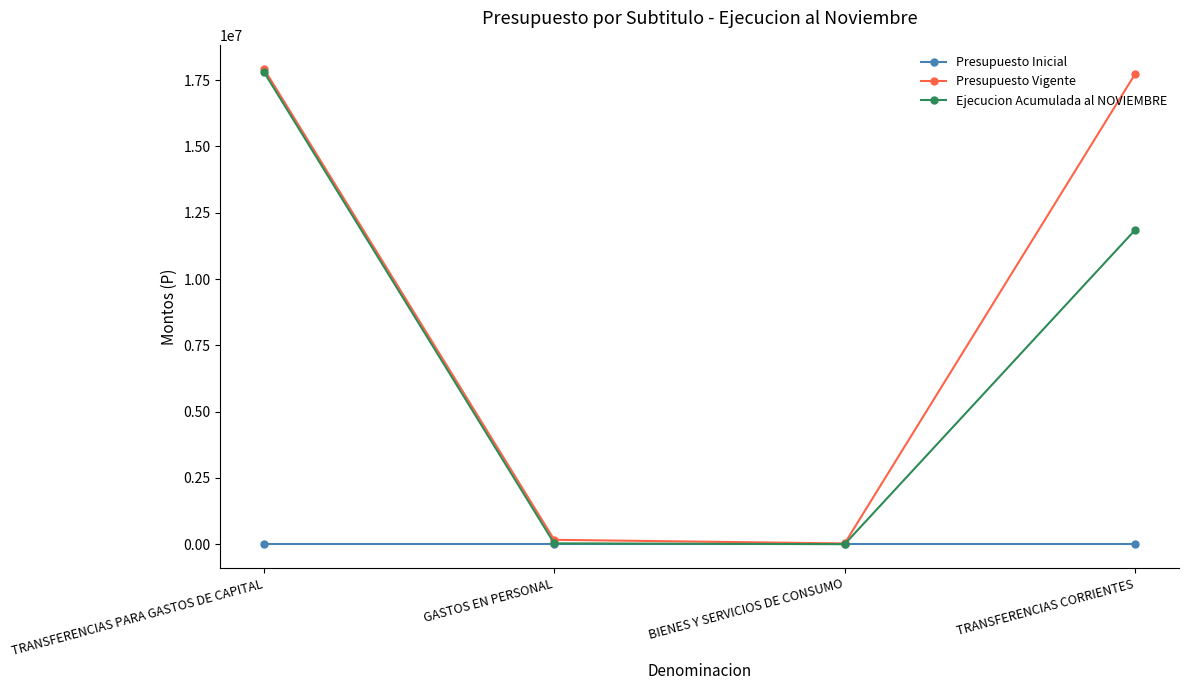

What is the difference between the maximum and minimum values in the Ejecucion Acumulada al NOVIEMBRE series?

17814052